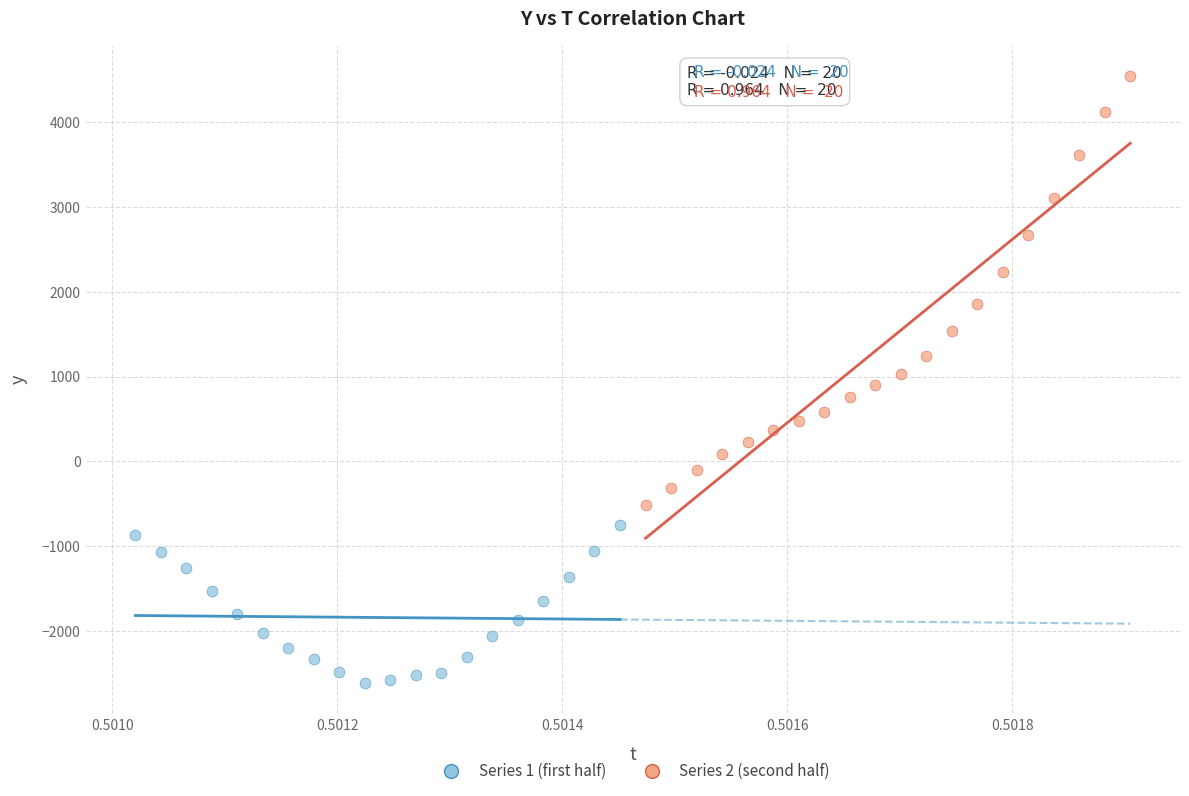

What are all the series names shown in the legend?

Series 1 (first half), Series 2 (second half)